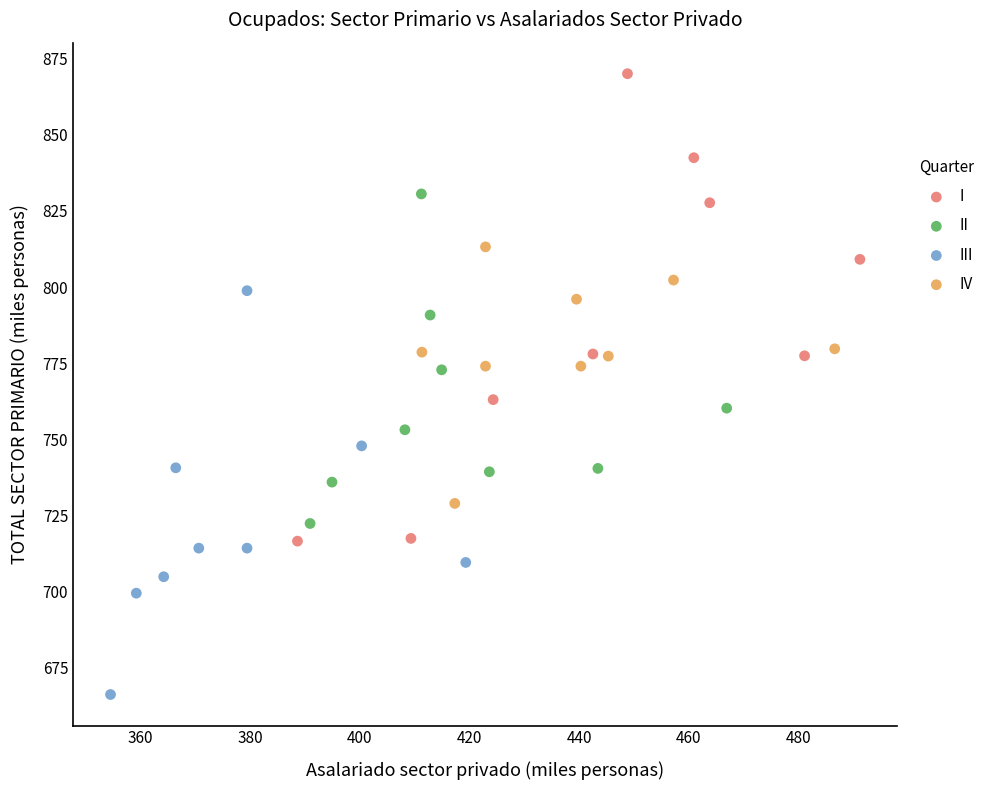

What are all the series names shown in the legend?

I, II, III, IV